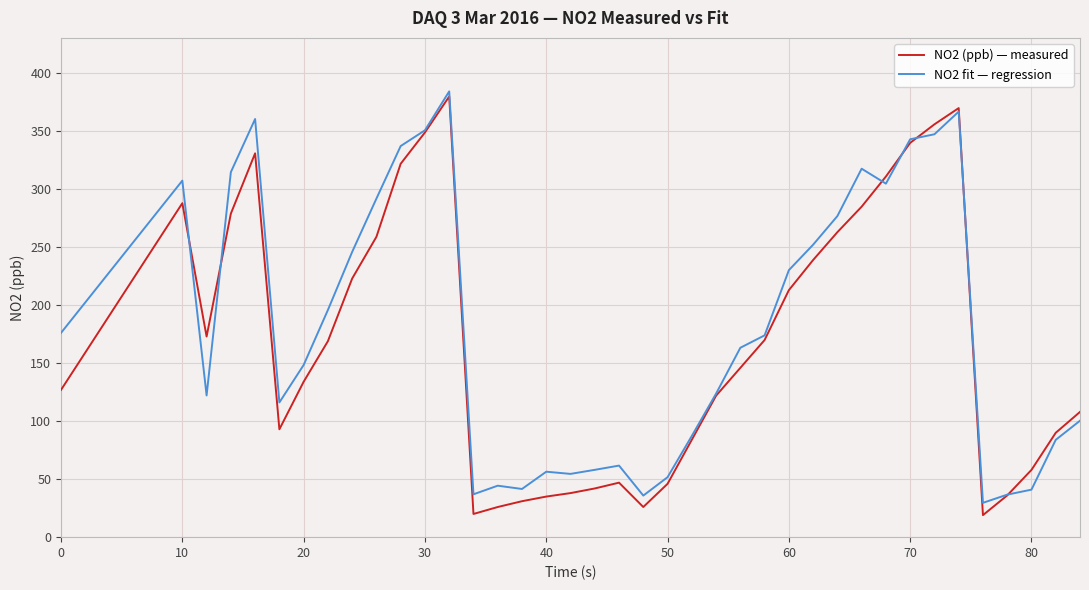

Which series has the largest total across all categories?

NO2 fit — regression